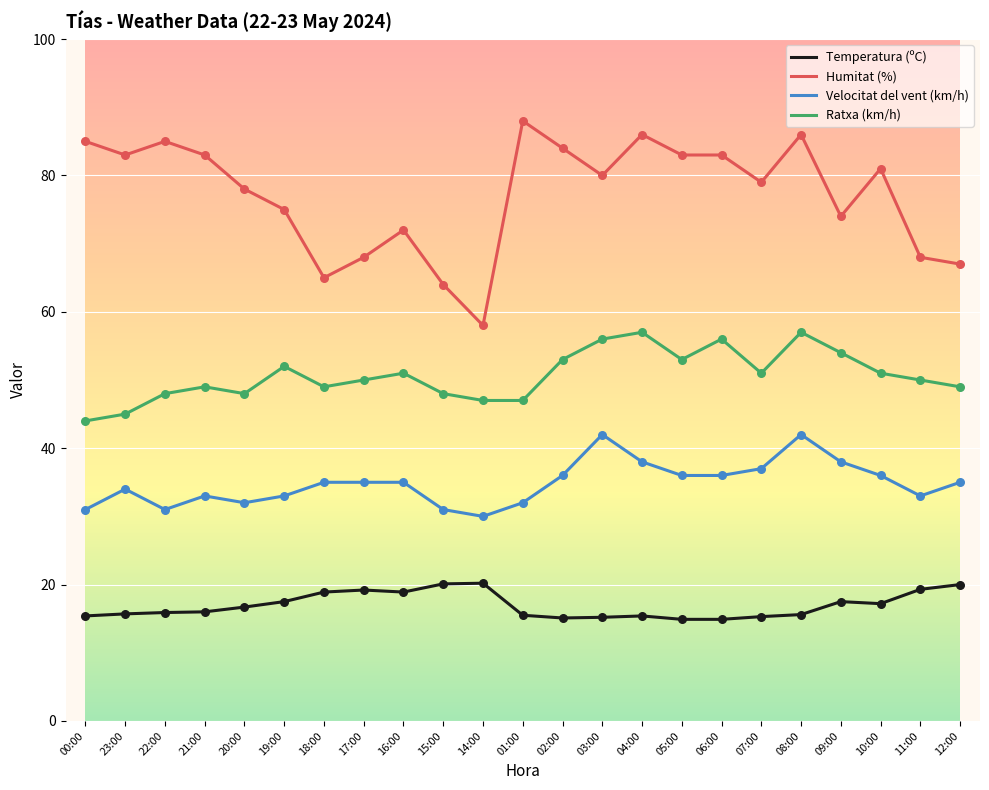

Is the value of Velocitat del vent (km/h) at 22:00 greater than the value of Humitat (%) at 17:00?

No